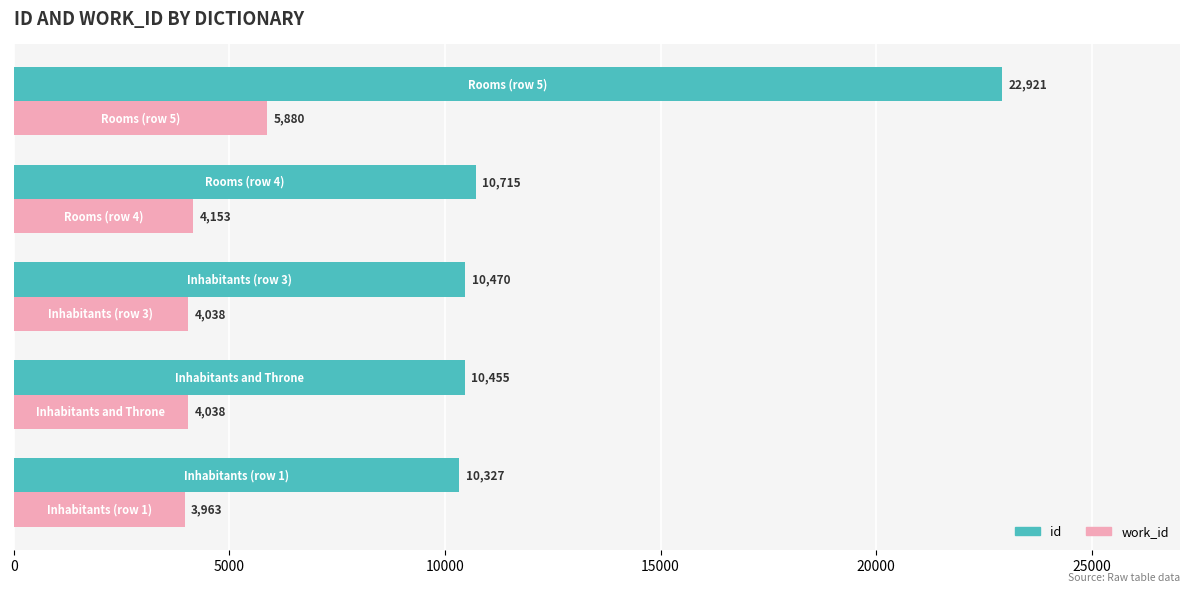

What is the difference between the second highest and second lowest values in the id series?

260